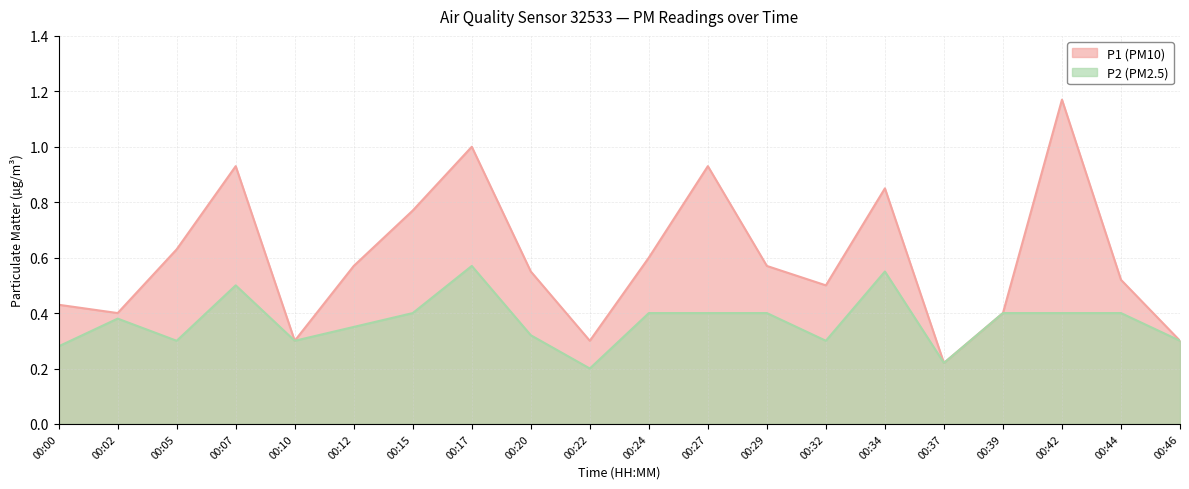

At which category does P1 reach its first local valley?

00:02